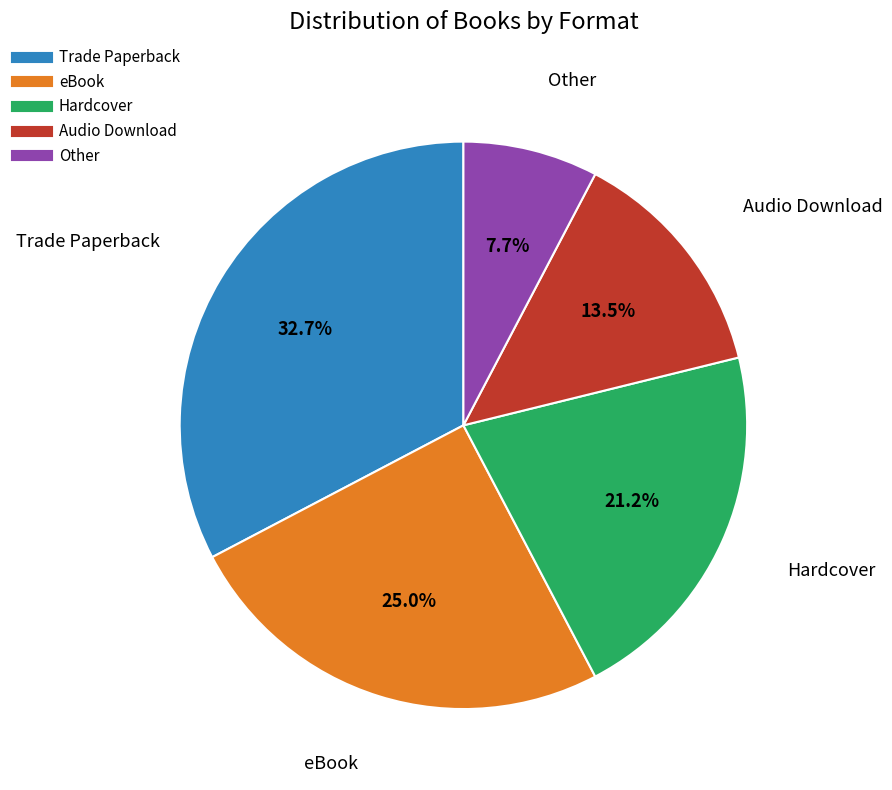

Is the sum of Other and Hardcover greater than half?

No